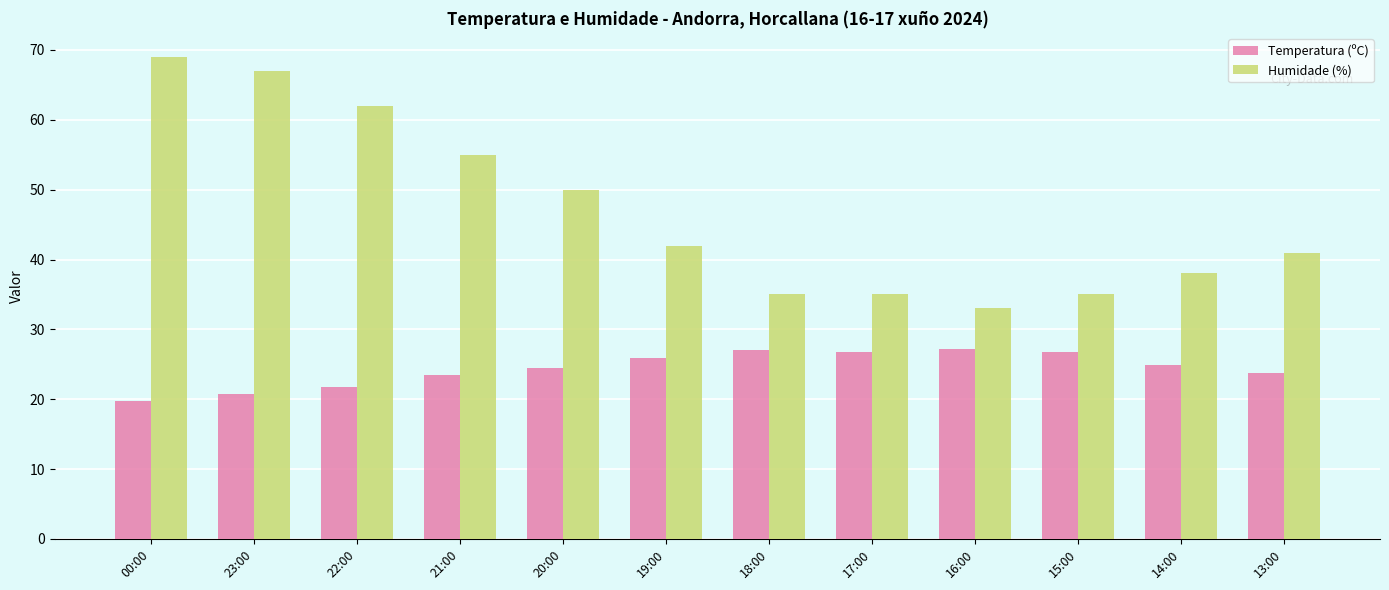

Where is Humidade (%) nearest to the value 51?

20:00